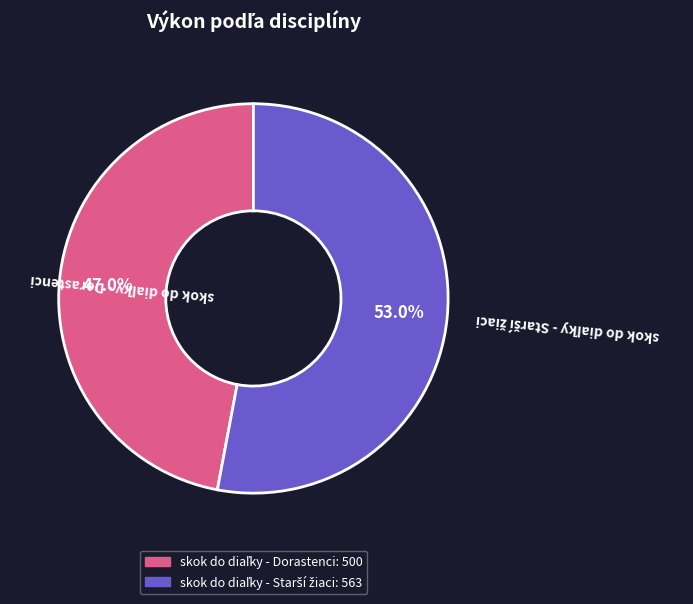

Approximately how many times larger is the value at skok do diaľky - Starší žiaci compared to skok do diaľky - Dorastenci?

1.1